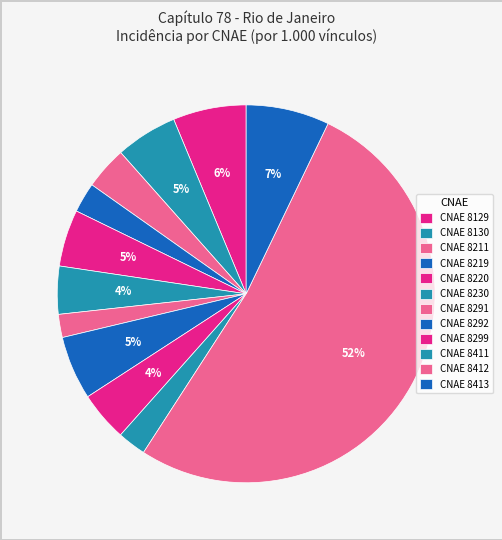

How many segments does this pie chart have?

12